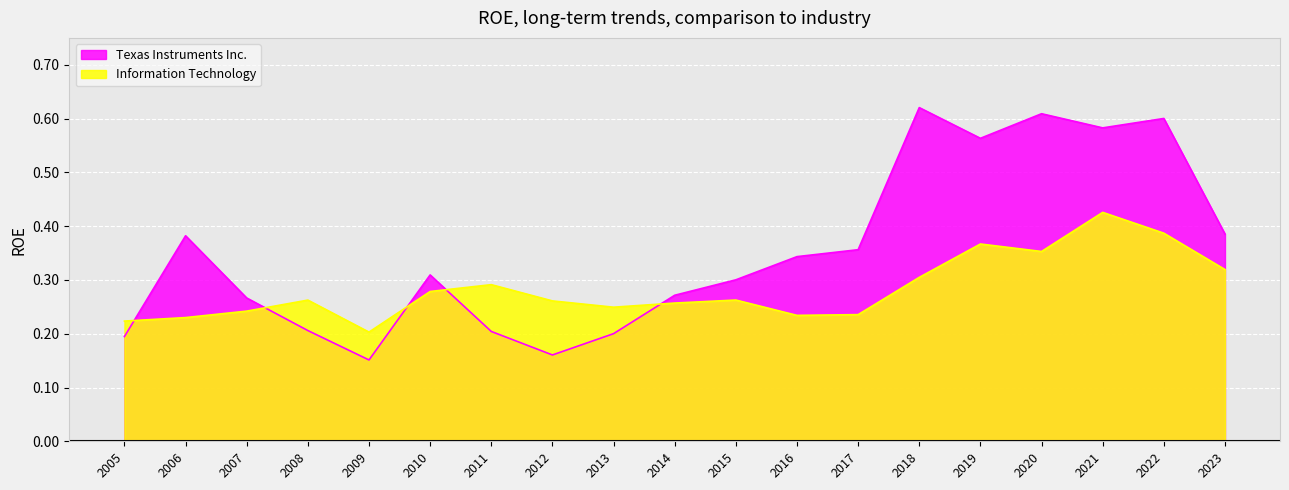

Between 2019 and 2009, which is larger?

2019